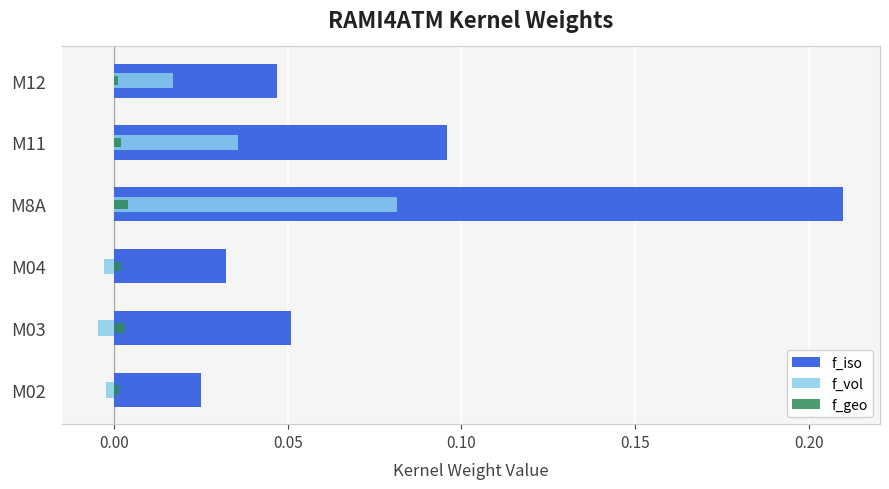

Is it true that f_geo equals 0.0 at M8A?

False